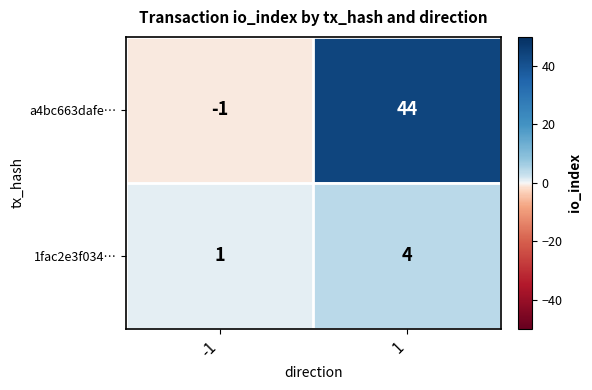

Is it true that 1fac2e3f034… equals 4 at 1?

True